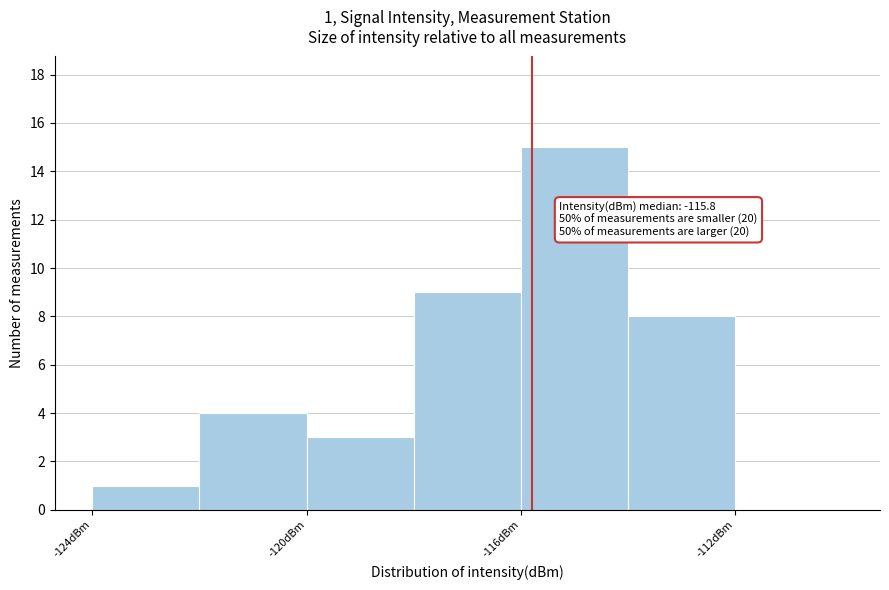

Which range on the x-axis has the tallest bar?

-116 to -114